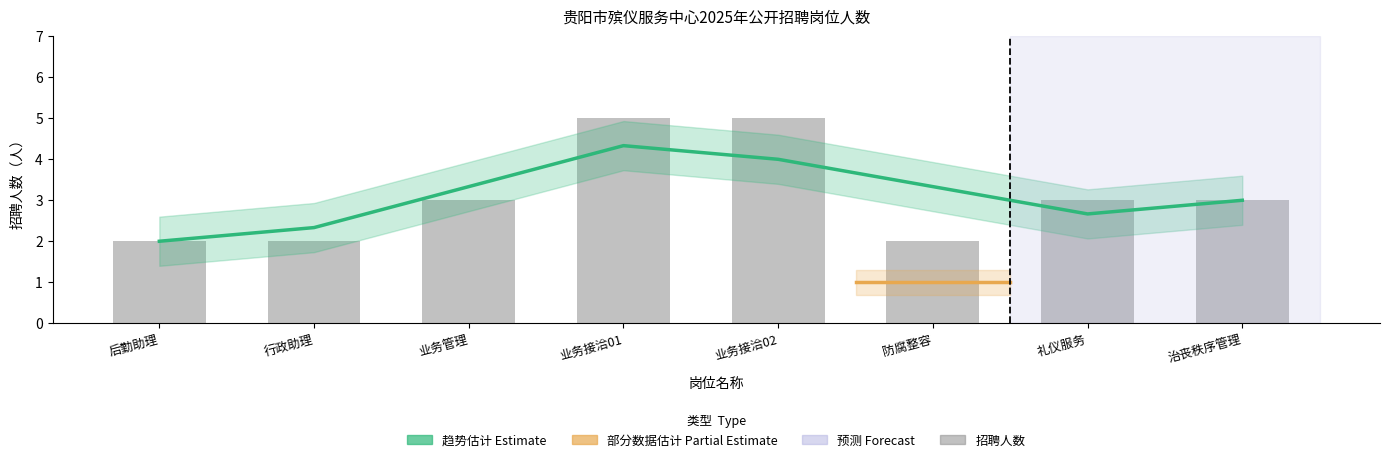

What is the sum of all values?

25